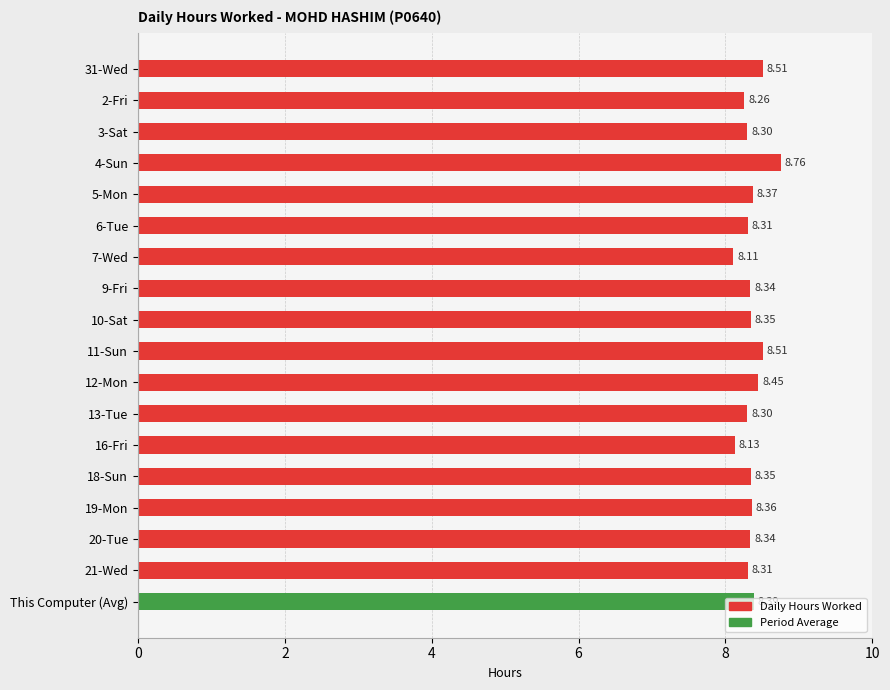

What is the sum of the values at 9-Fri and 10-Sat?

16.7